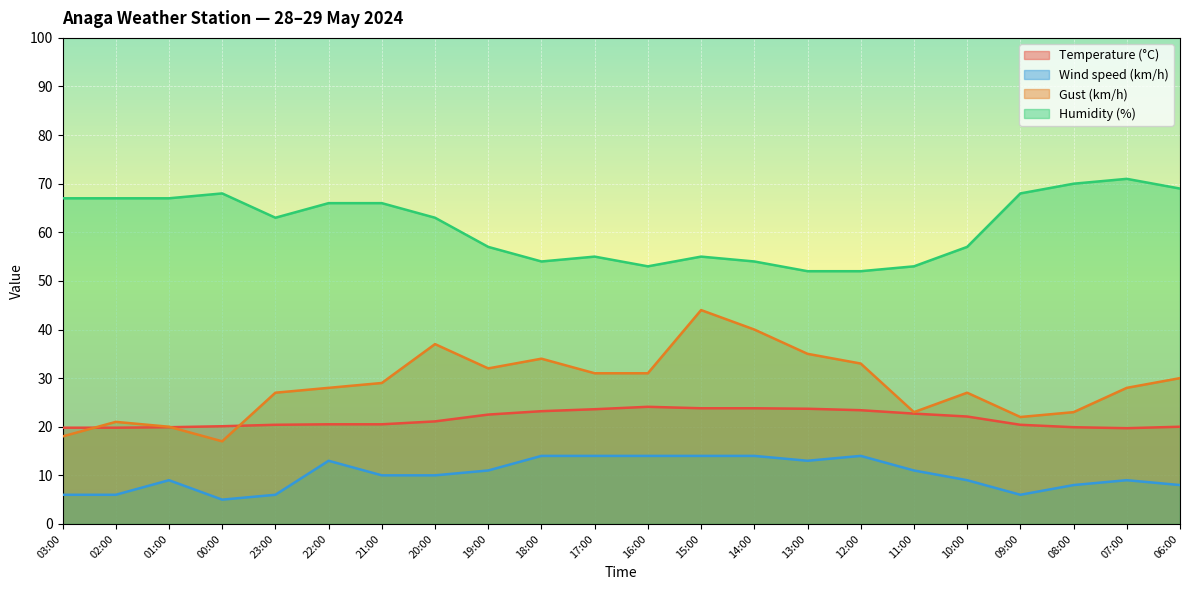

What is the lowest value of the Temperature (°C) series?

19.7